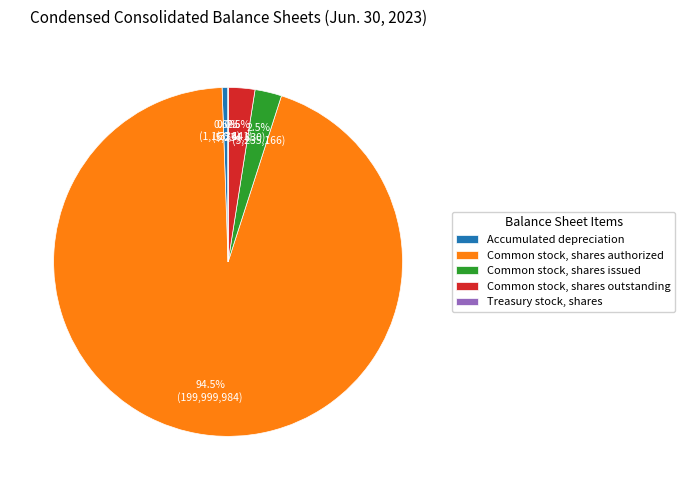

What is the largest slice in the pie chart?

Common stock, shares authorized